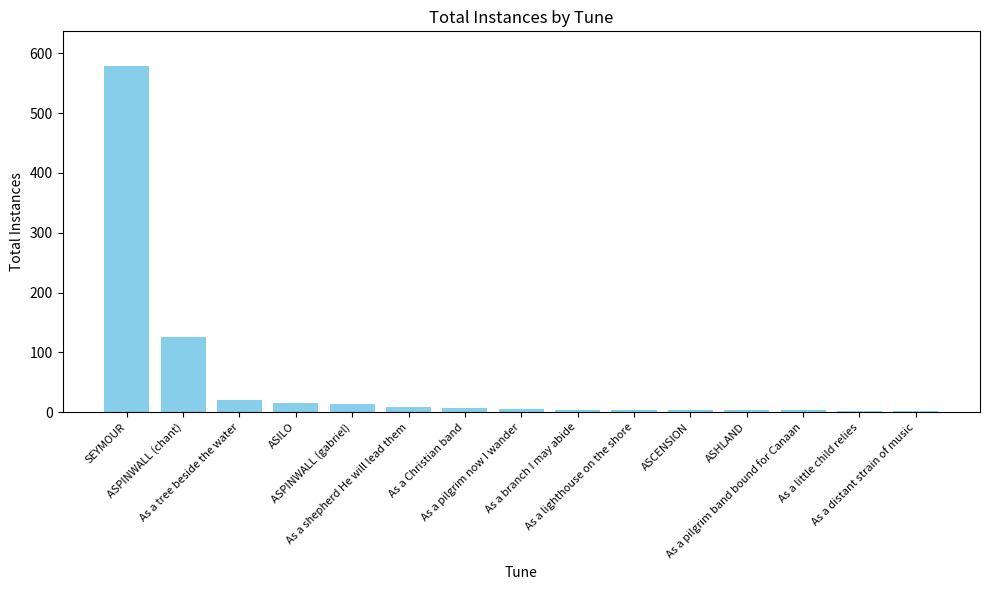

The chart shows a value of 15 at ASILO. True or false?

True